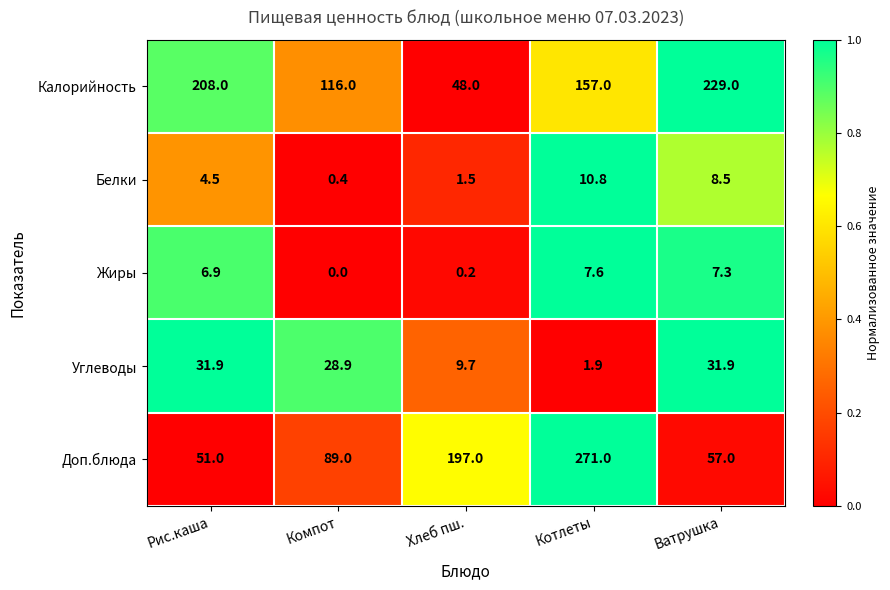

What is the difference between the highest and lowest values at Ватрушка?

221.7